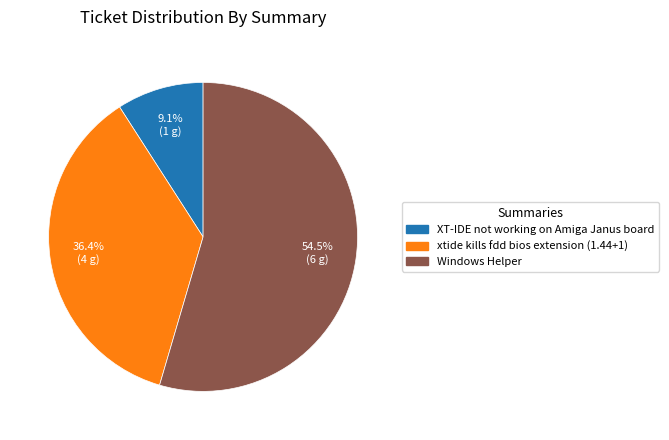

To the nearest percent, what is the difference between the largest and smallest slice percentages?

45%